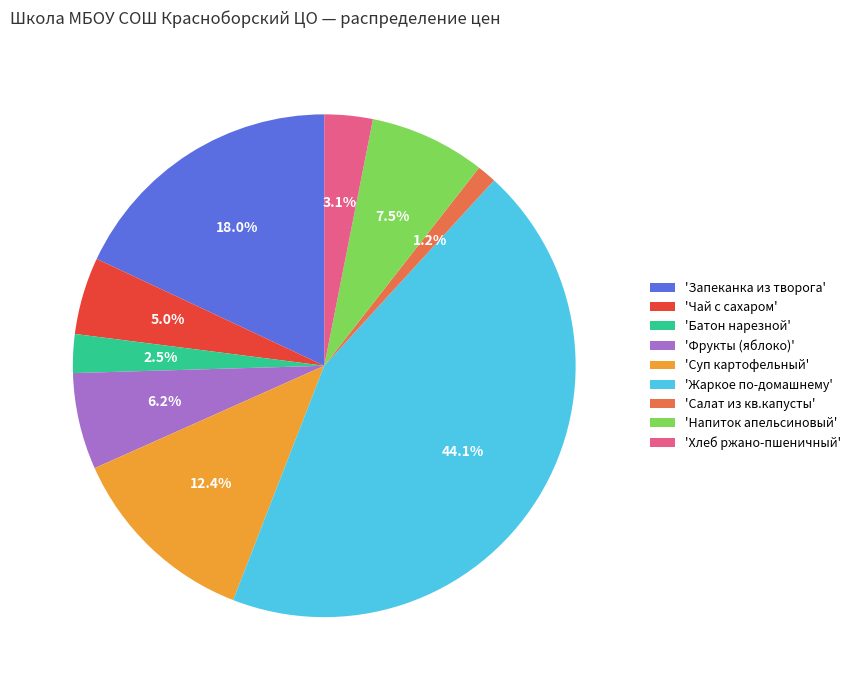

Which category has the smallest portion of the pie?

'Салат из кв.капусты'